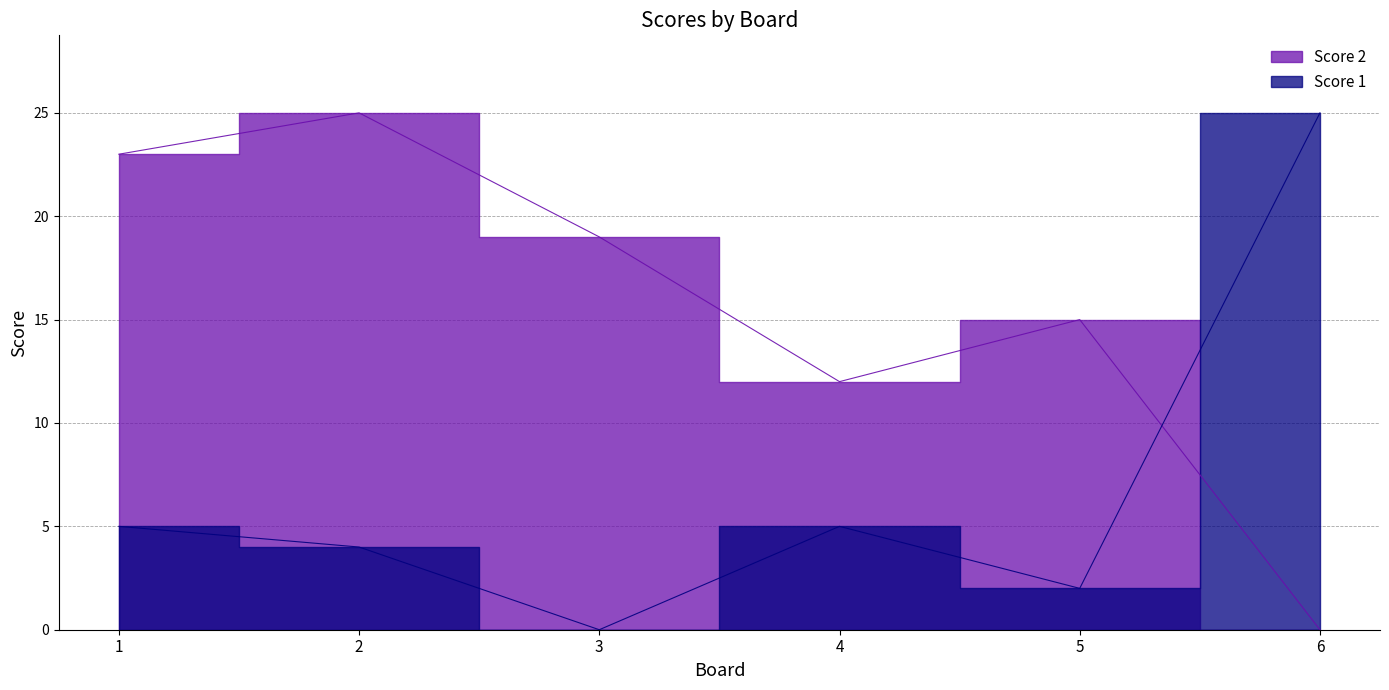

Between which two adjacent categories do Score 2 and Score 1 first intersect?

5 and 6